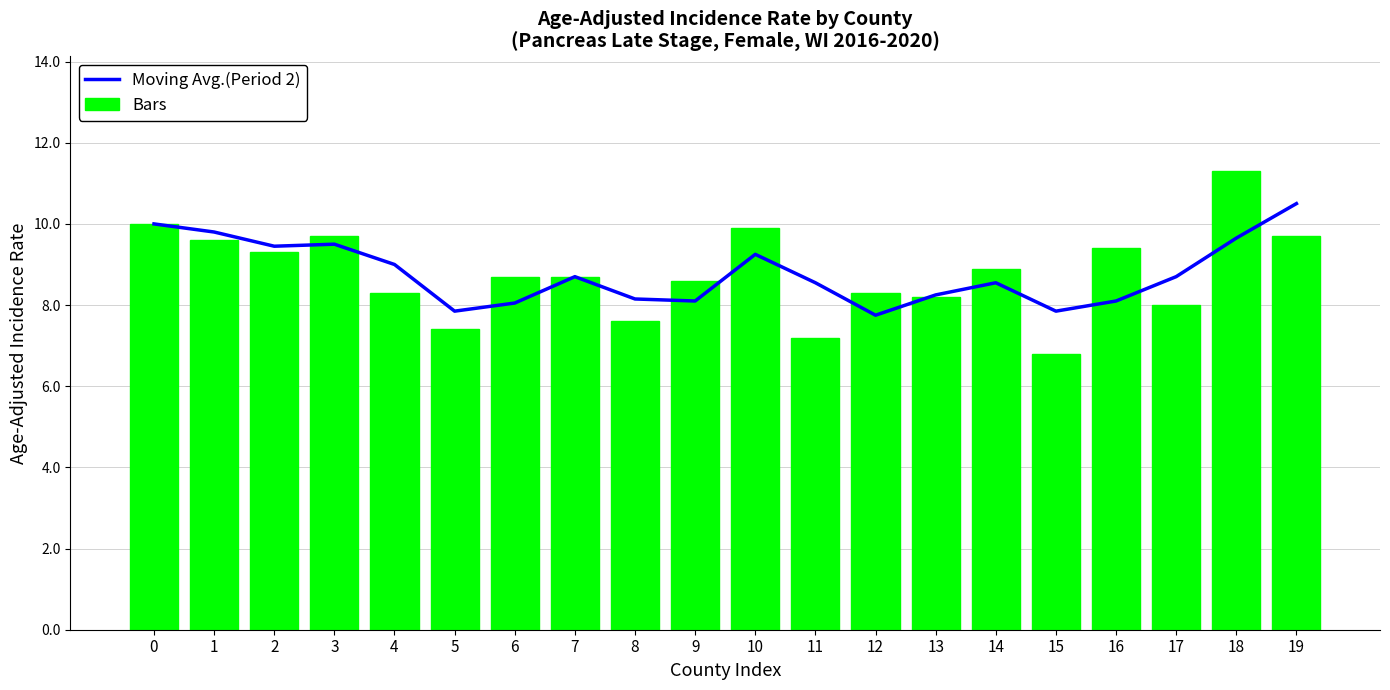

What are all the series names shown in the legend?

Moving Avg.(Period 2), Bars